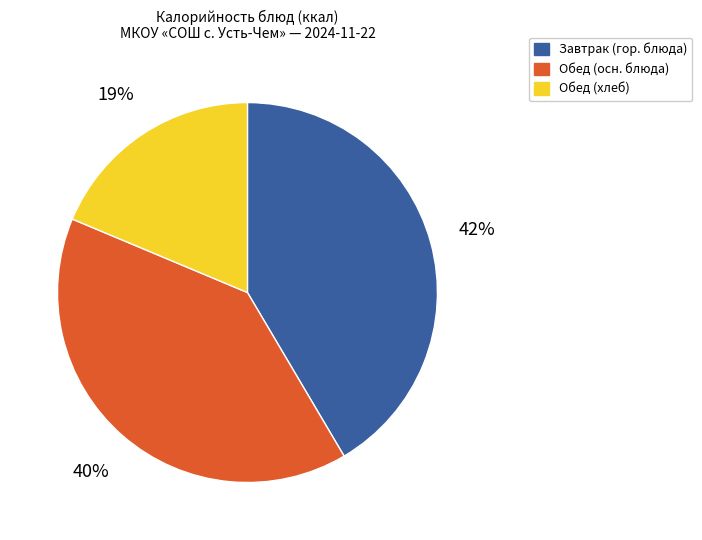

To the nearest percent, what is the difference between the largest and smallest slice percentages?

23%